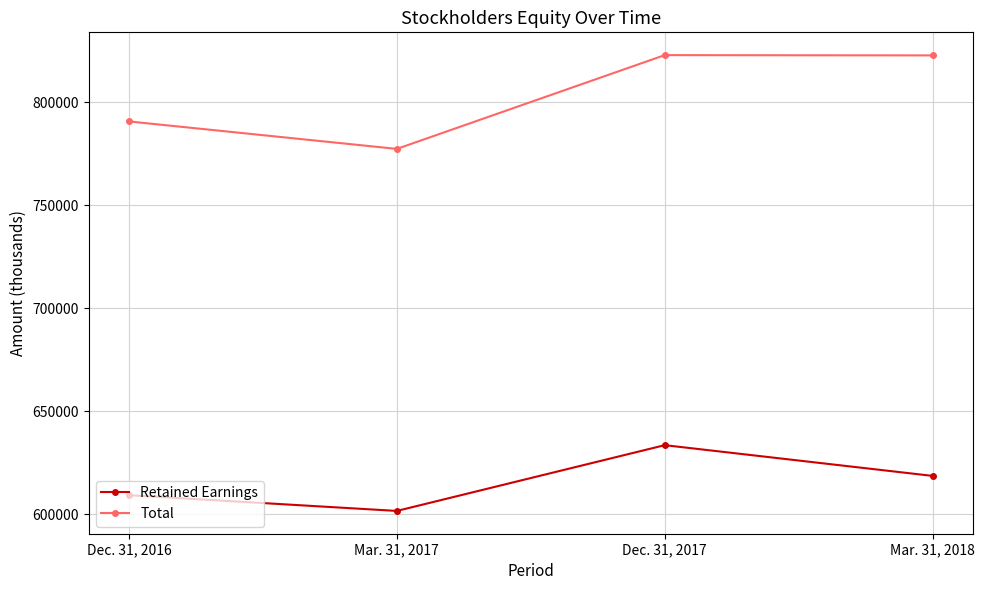

Rank the series at Mar. 31, 2017 from highest to lowest value.

Total, Retained Earnings